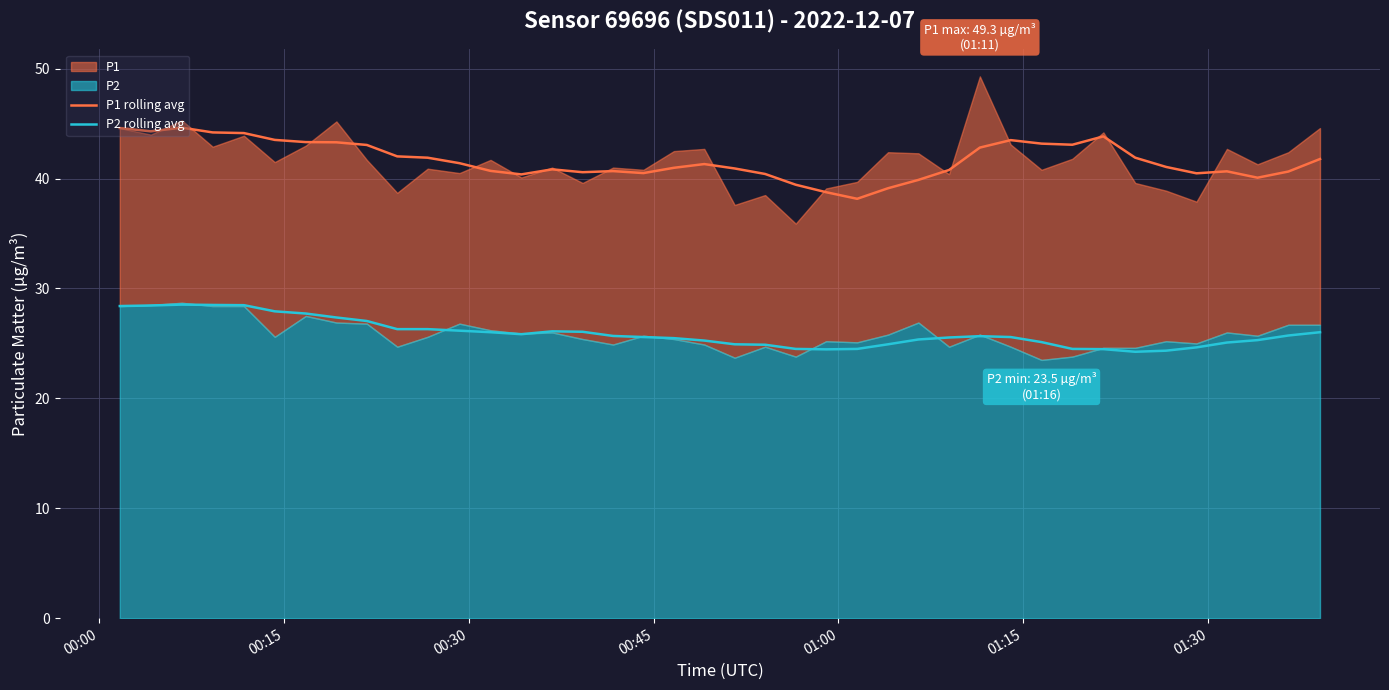

True or false: P1 rolling avg and P2 rolling avg cross at least once.

False